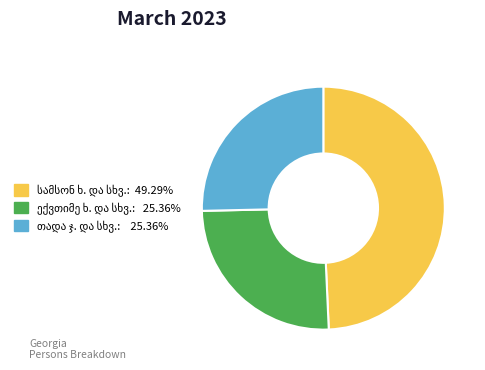

Is there any slice that represents more than half of the pie?

No